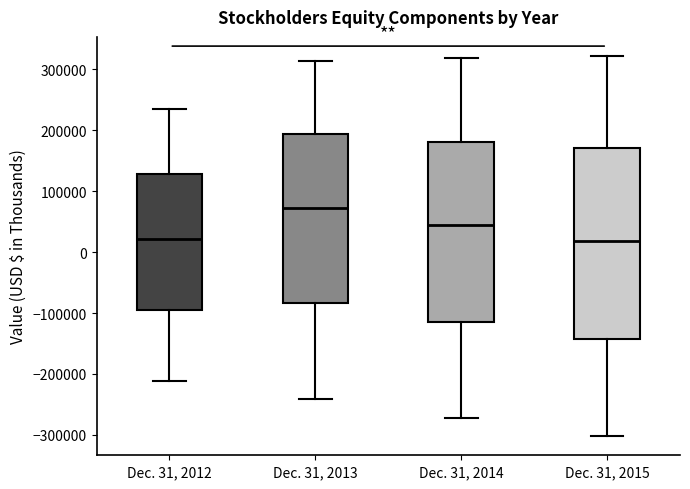

Comparing the boxes themselves (not the whiskers), which one is the tallest?

Dec. 31, 2015